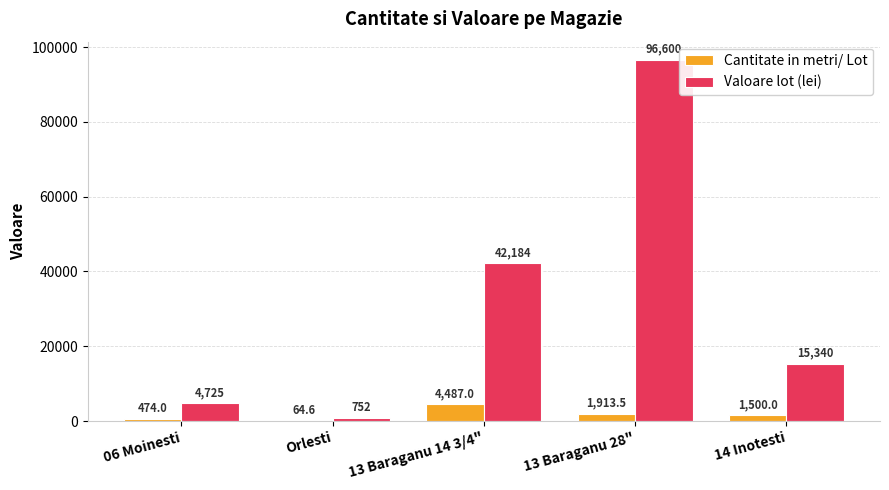

Count the number of categories in the chart.

5